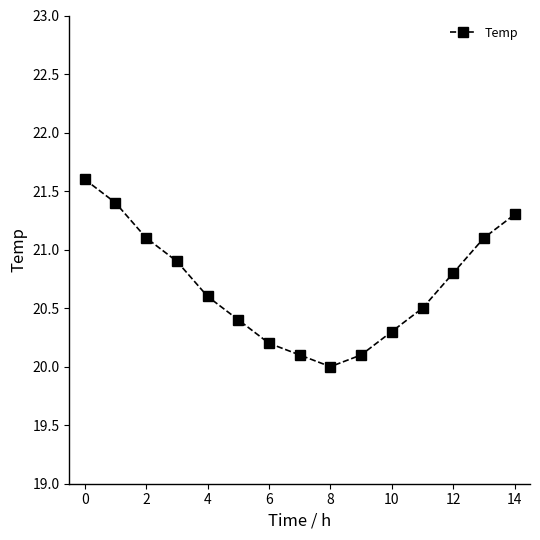

What is the value of the 6th point from the left?

20.4